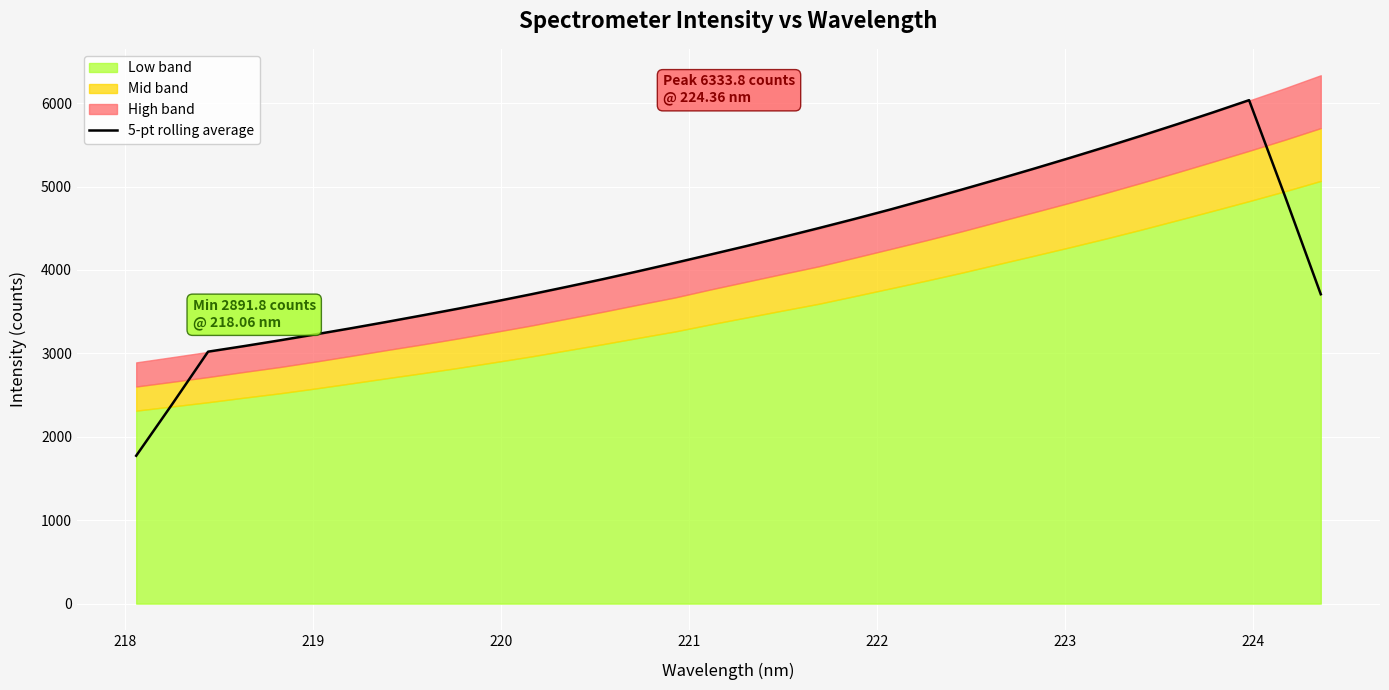

What is the minimum value for 5-pt rolling average?

1772.7